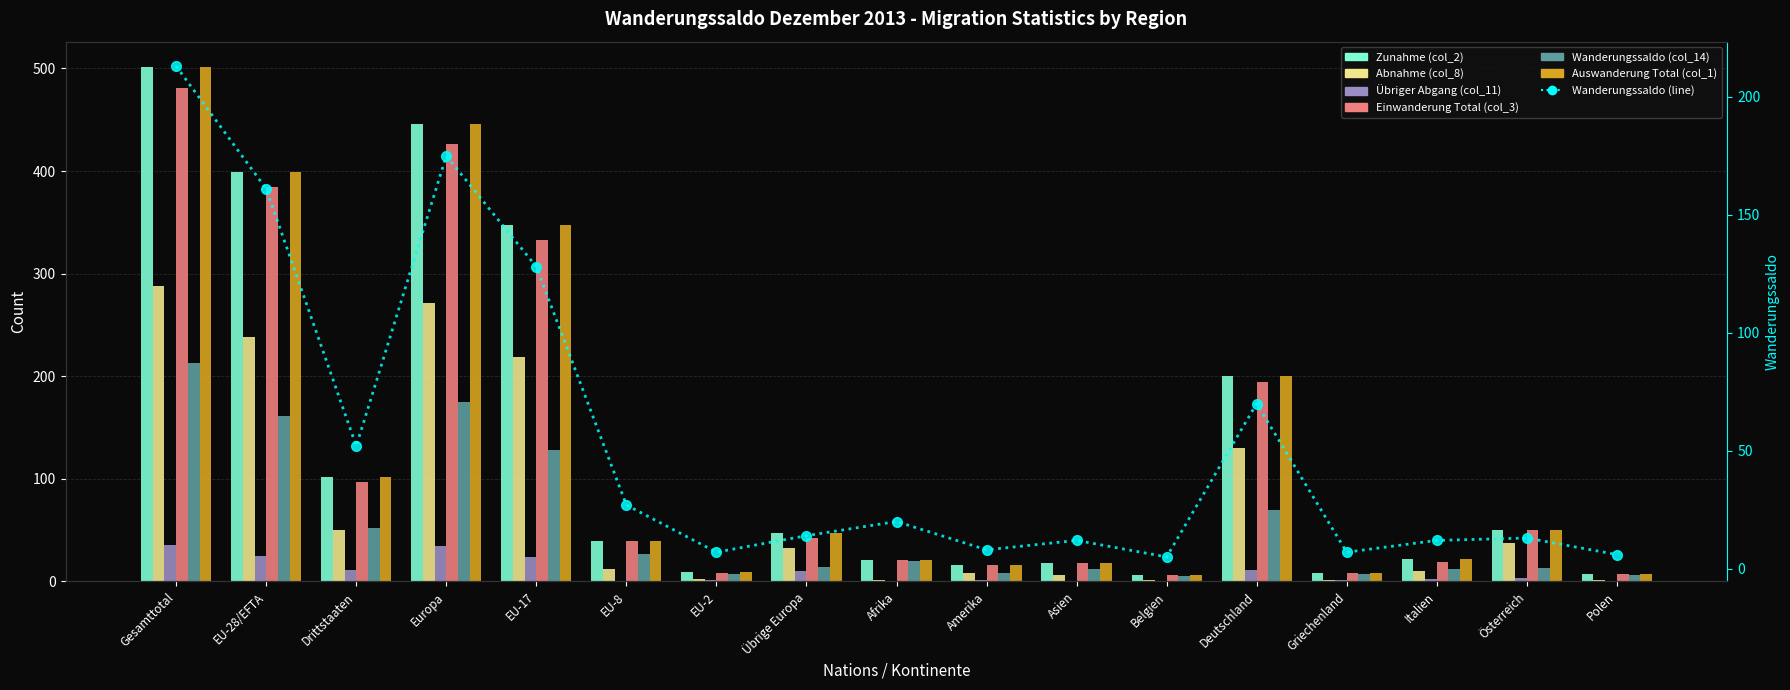

How many bars are there in each group?

6